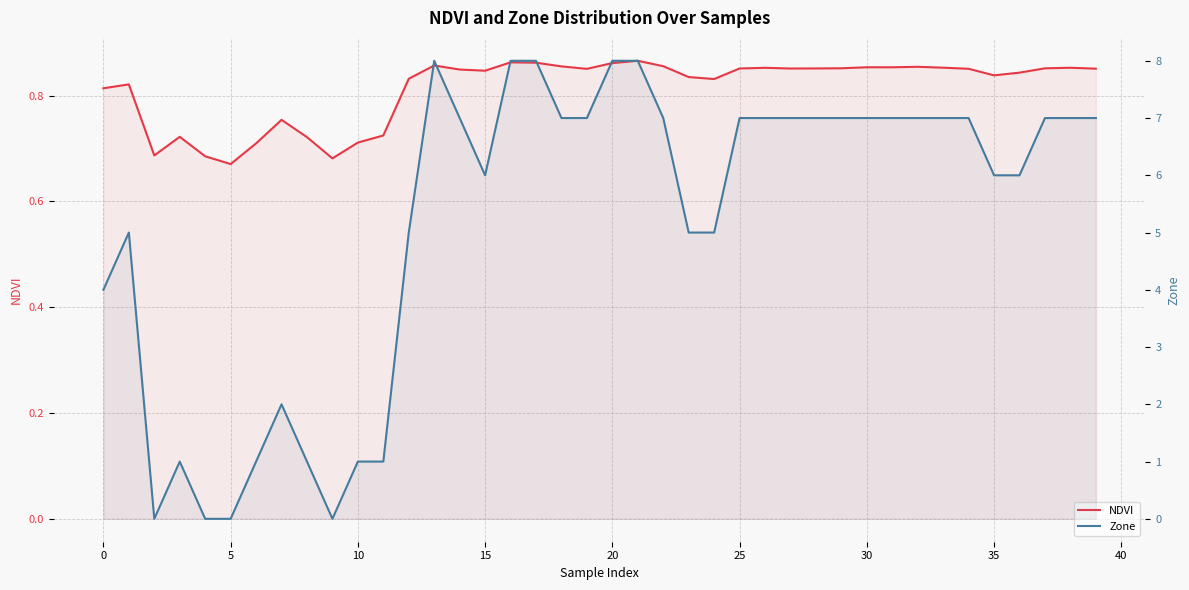

Rank the series by their average value, from lowest to highest.

NDVI, Zone